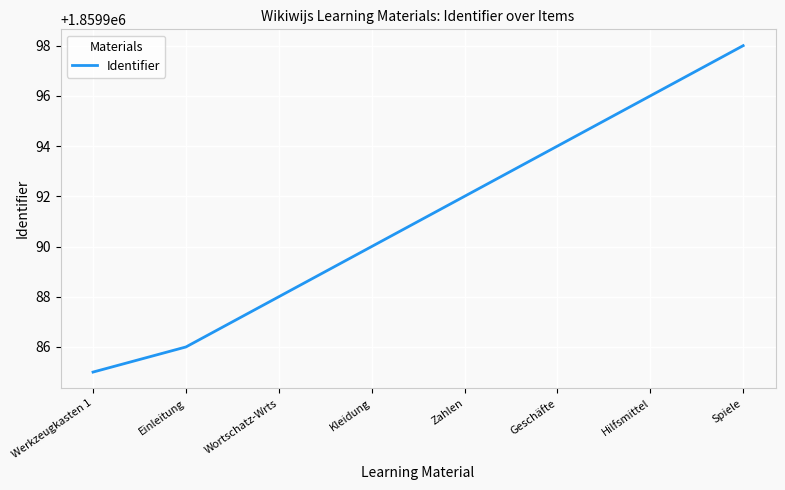

What is the greatest value displayed?

1859998